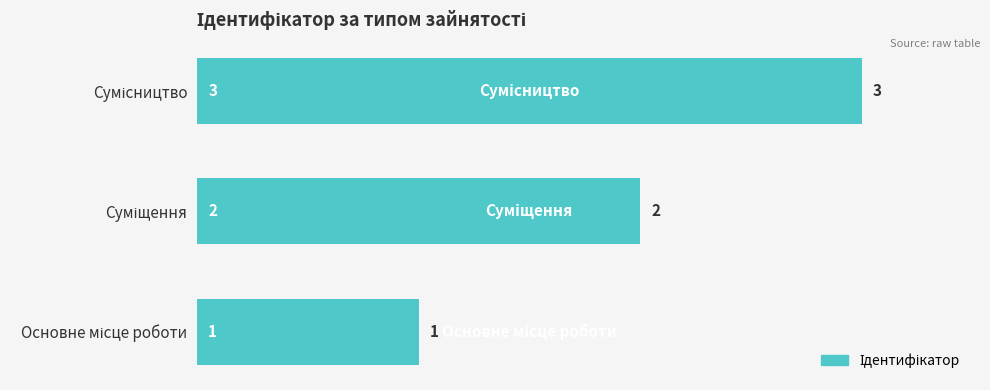

What is the maximum value shown in the chart?

3